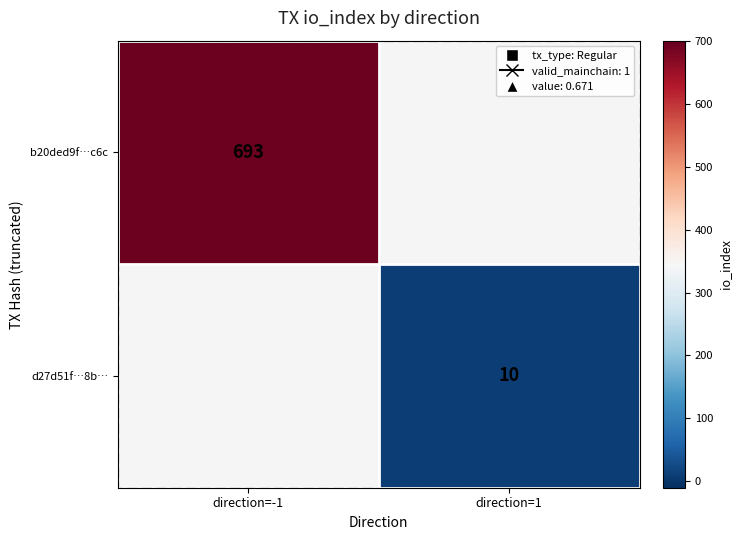

True or false: b20ded9f…c6c has a value of 283 at direction=-1.

False